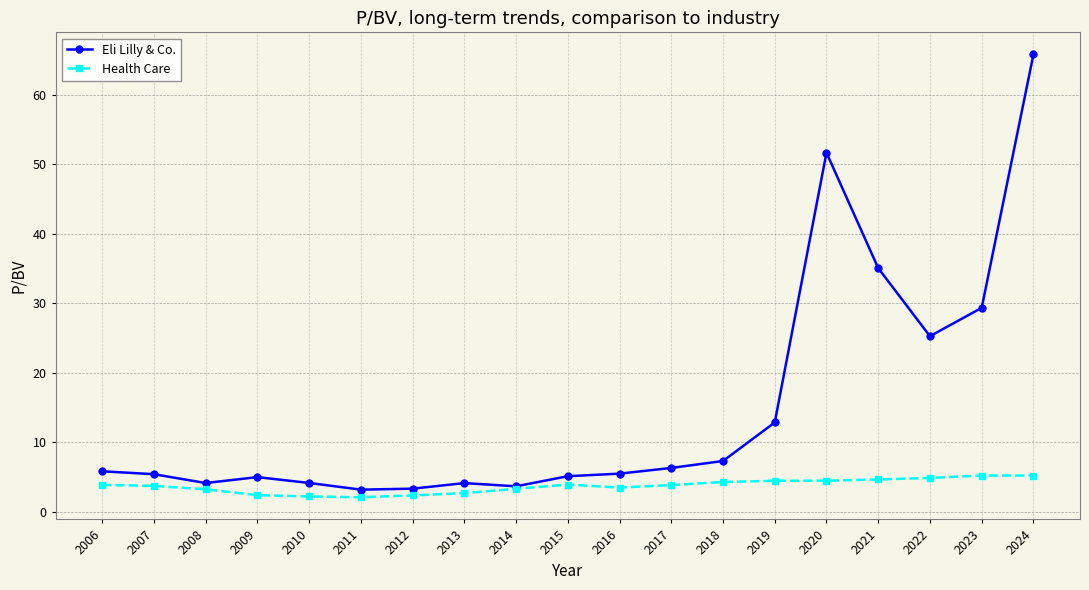

What is the maximum value shown in the chart?

65.8